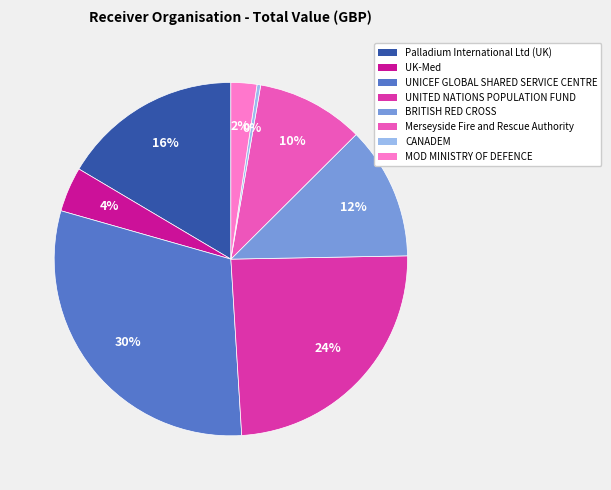

Does any single category account for the majority?

No